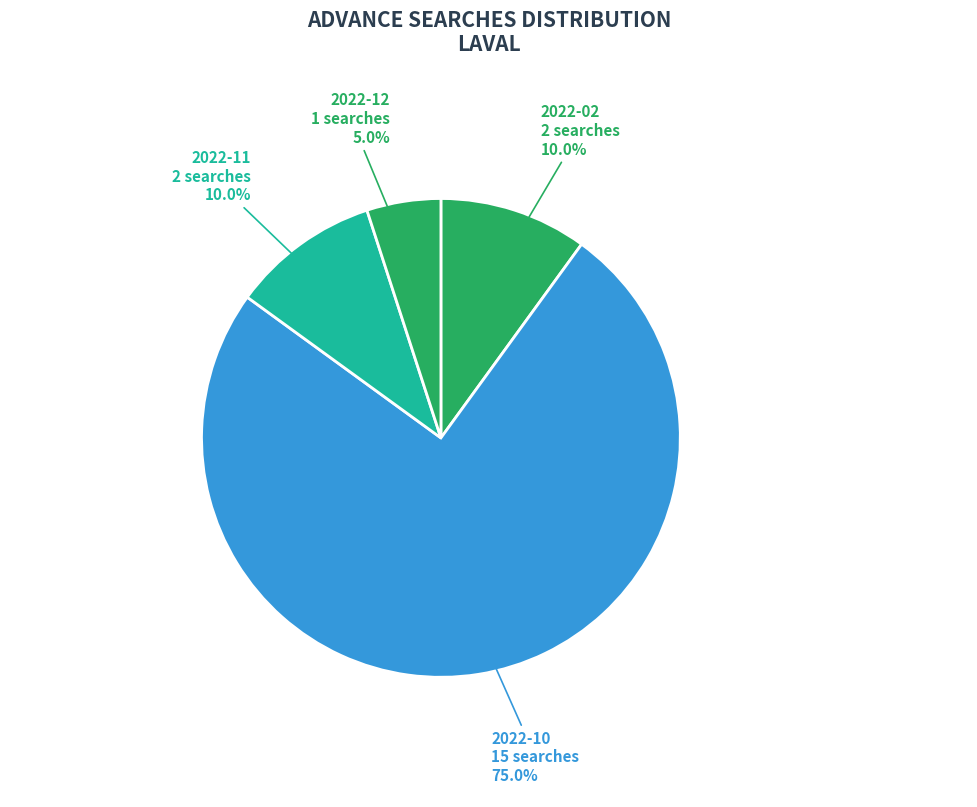

How many segments does this pie chart have?

4